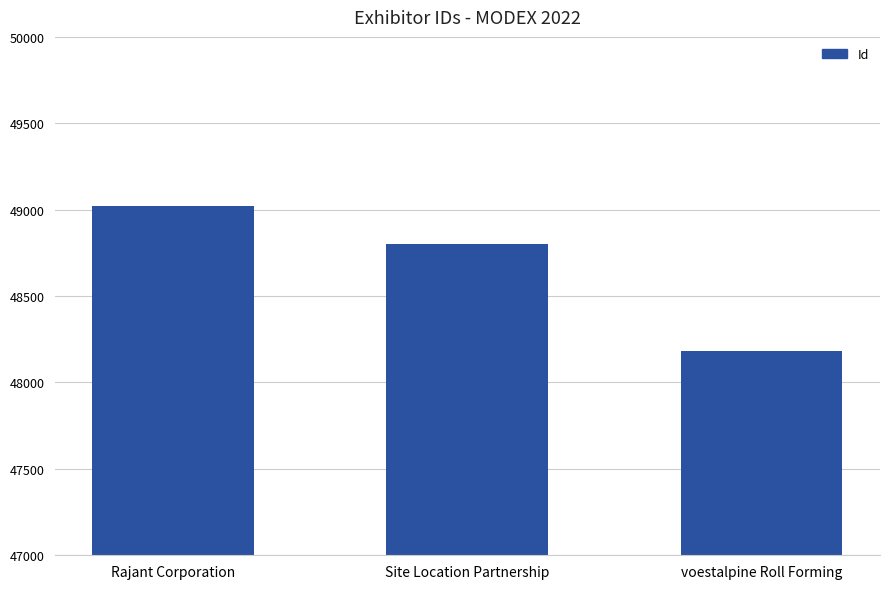

Reading left to right, what are all the values shown in this chart?

49021	48802	48180